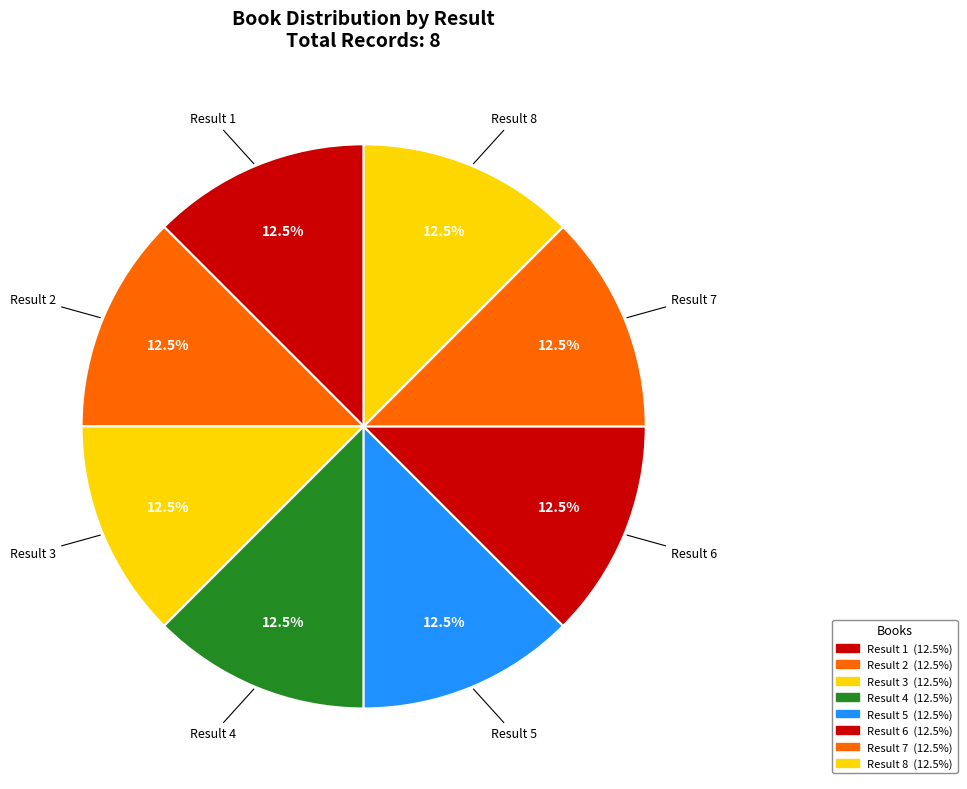

Approximately how many times larger is the value at Result 4 compared to Result 5?

1.0